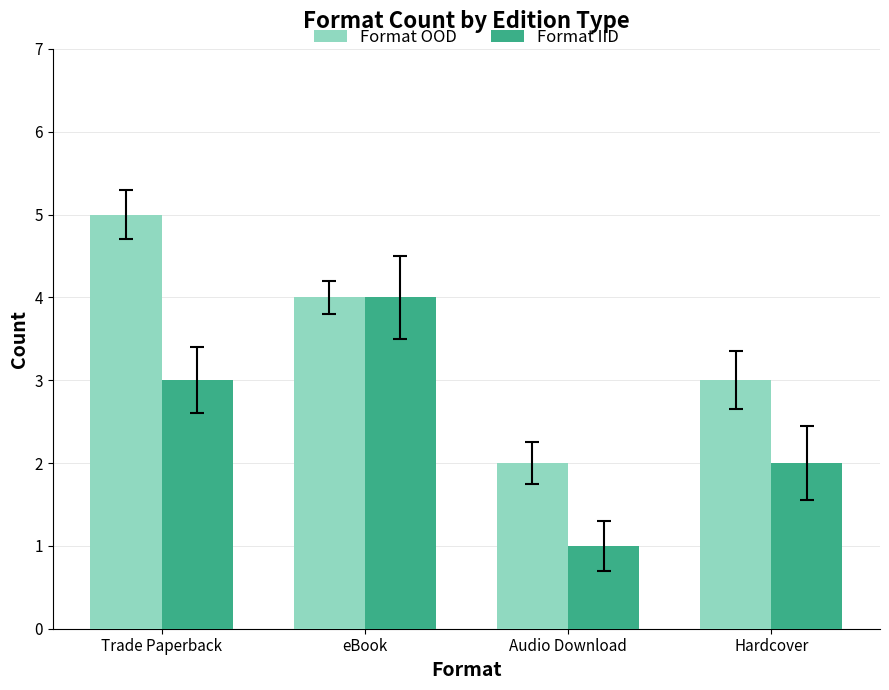

Rank the series by their average value, from highest to lowest.

Format OOD, Format IID